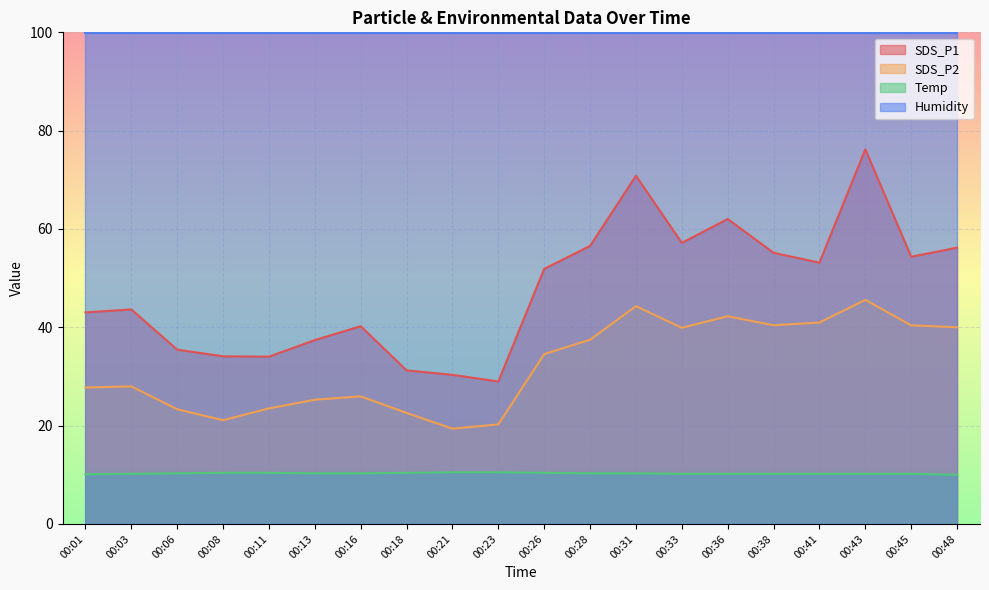

What are all the series names shown in the legend?

SDS_P1, SDS_P2, Temp, Humidity